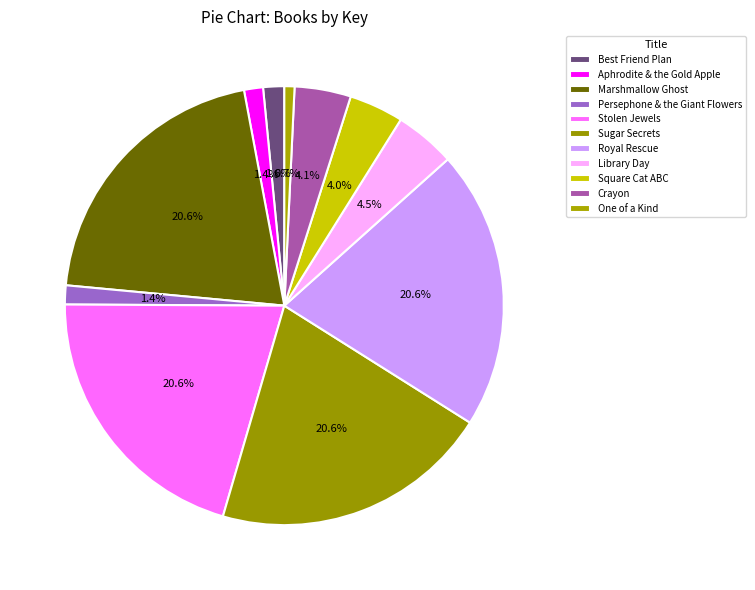

How many segments does this pie chart have?

11